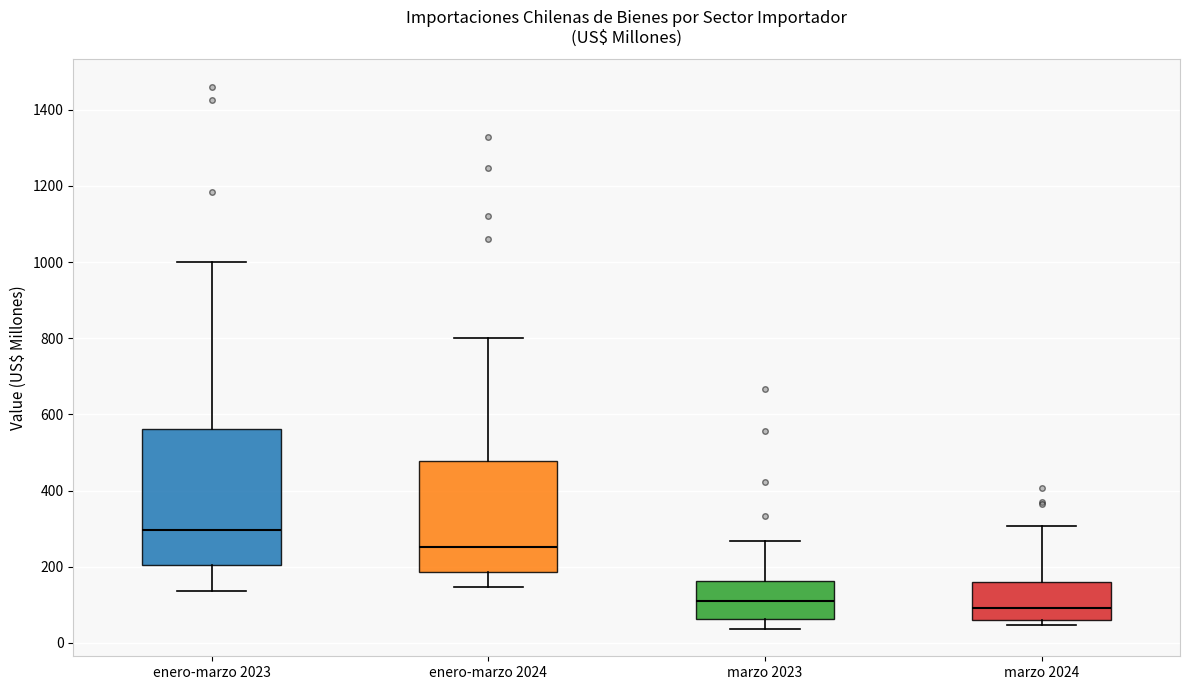

Where is the lower edge of the box for enero-marzo 2024 on the y-axis? The values are not printed on the chart, so give them approximately, as read against the axis.

180